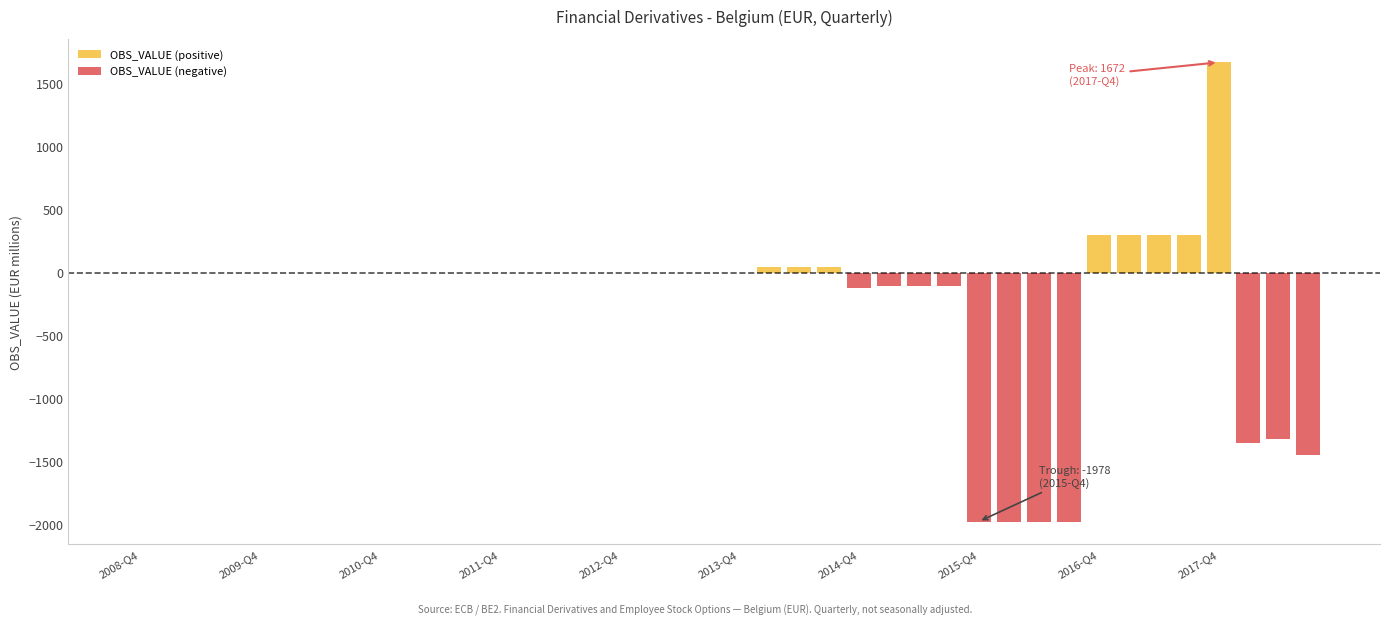

What is the spread (max minus min) of values at 29?

1978